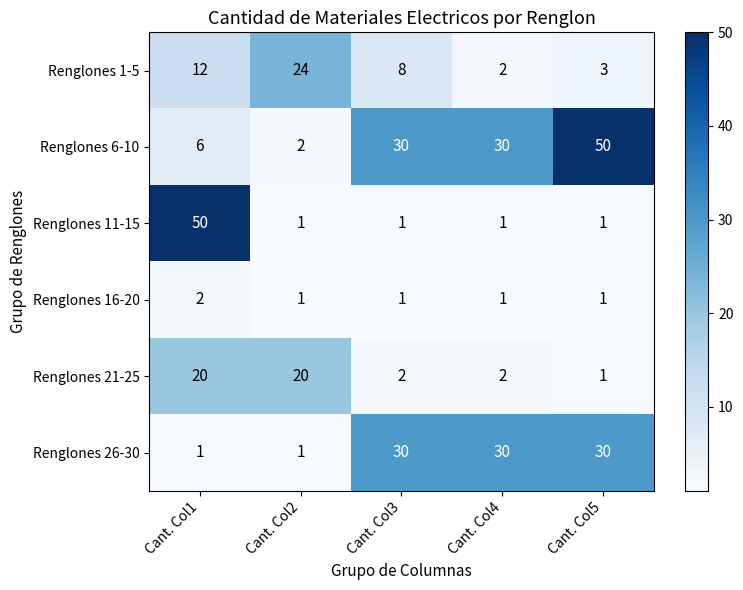

How many data points does each series have?

5